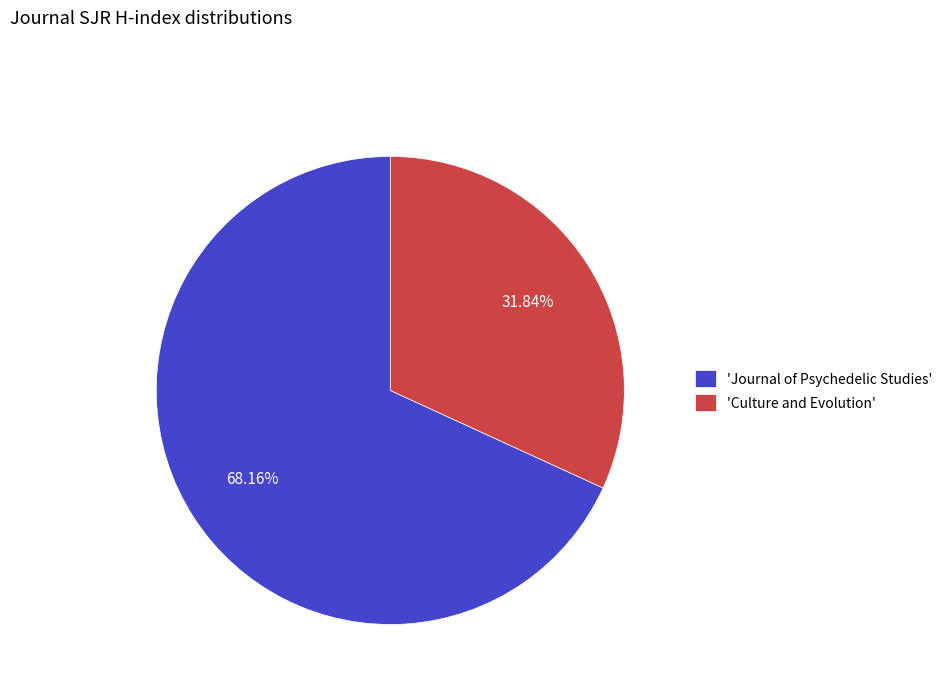

Combined, do 'Culture and Evolution' and 'Journal of Psychedelic Studies' account for over 50%?

Yes